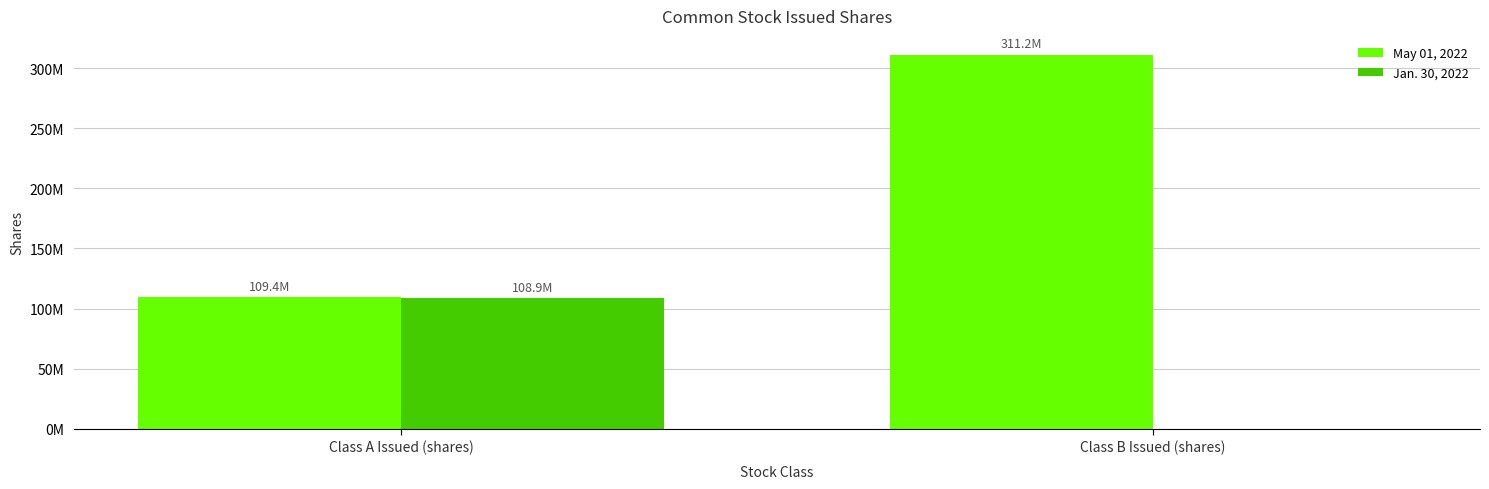

How many Jan. 30, 2022 values are between 0 and 108918032?

2